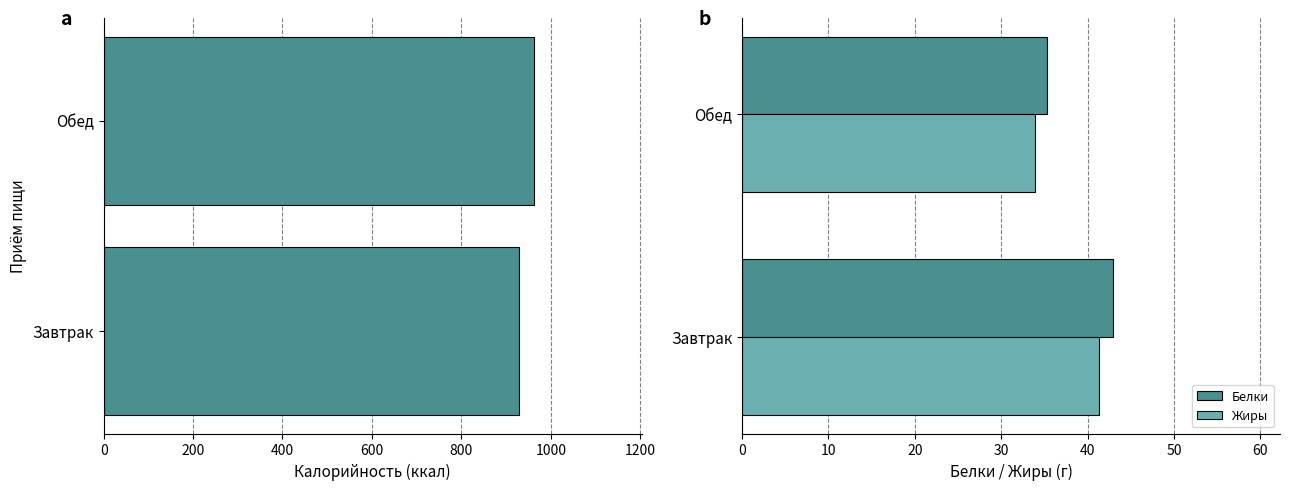

How many bars are there in total?

6